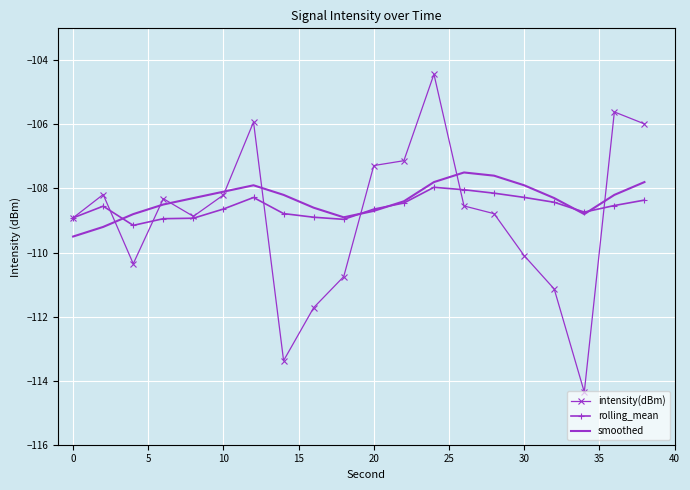

What is the maximum value shown in the chart?

-104.4